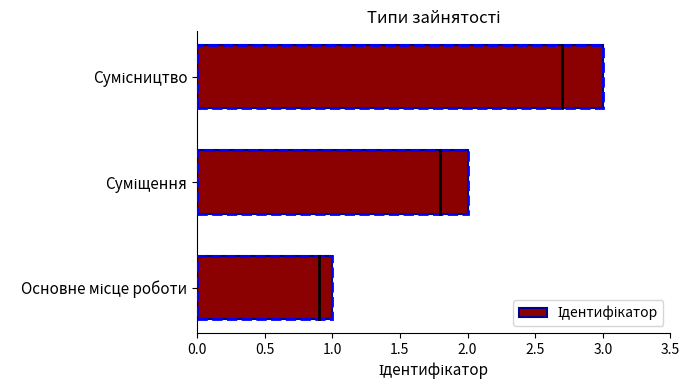

How many categories are shown in the chart?

3